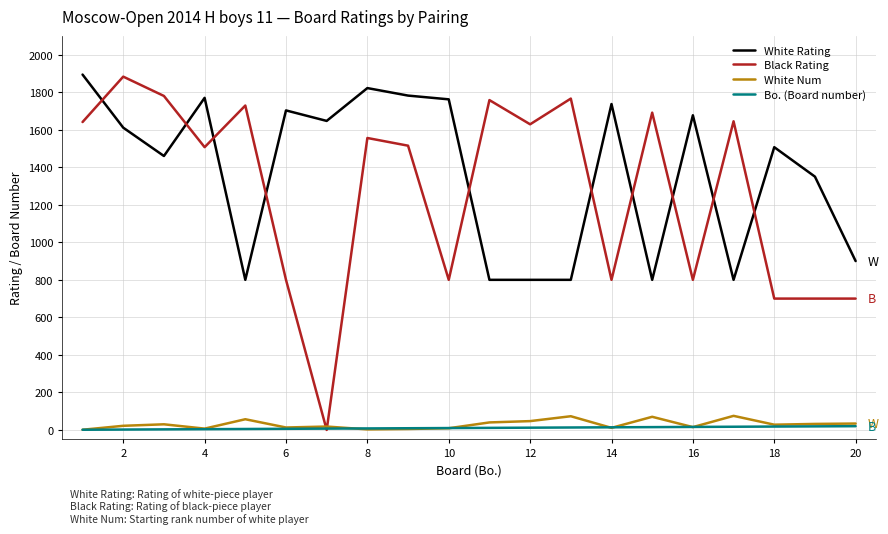

What is the greatest value displayed?

1894